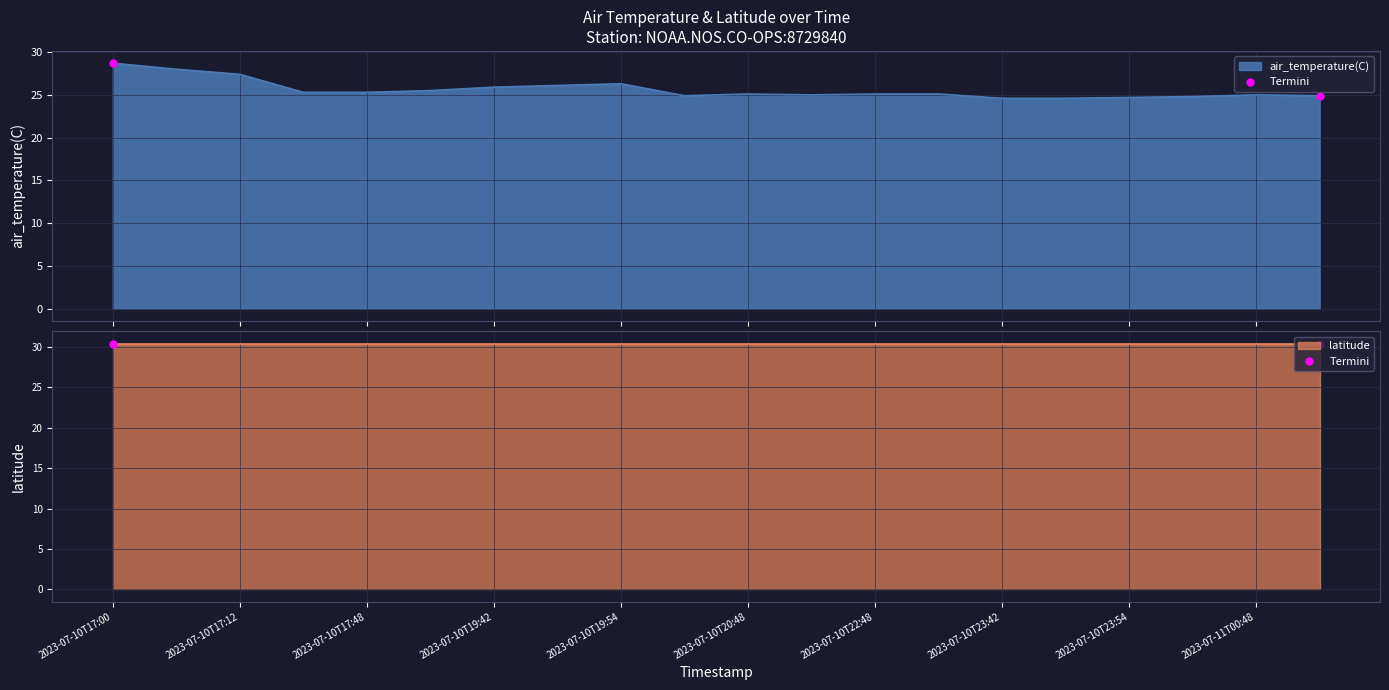

What is the greatest value displayed?

28.7